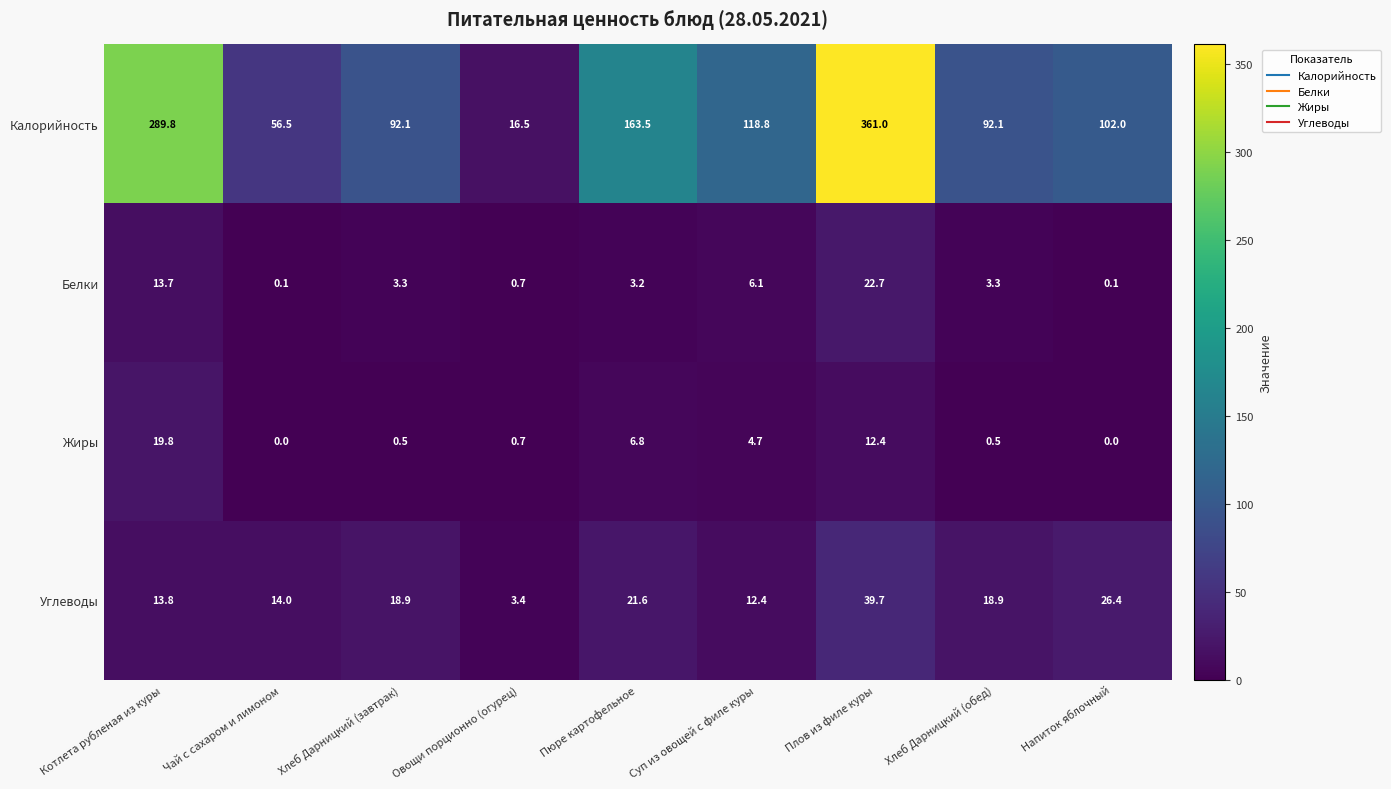

What value does the Белки series have at Суп из овощей с филе куры?

6.1